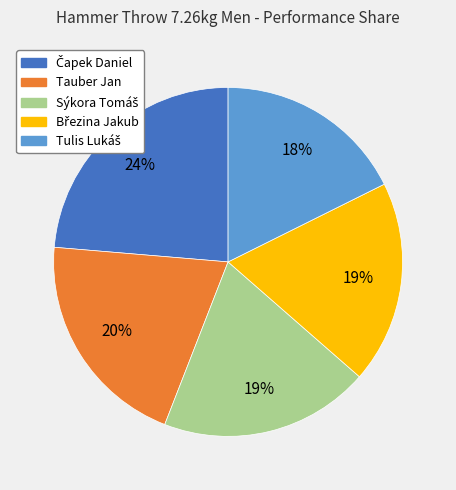

Is there a majority slice in this chart?

No